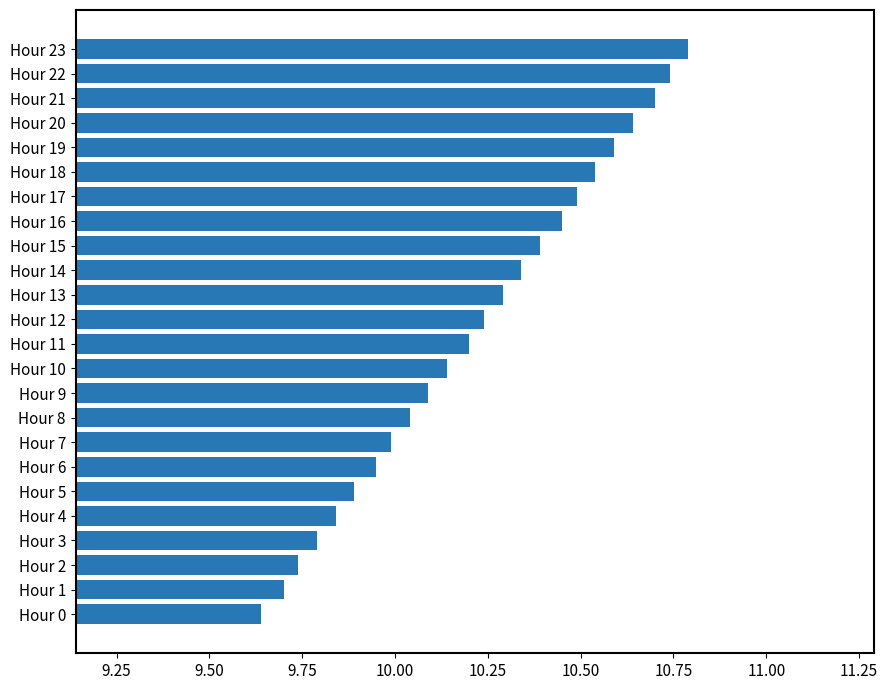

Which label corresponds to the smallest value in the chart?

Hour 0